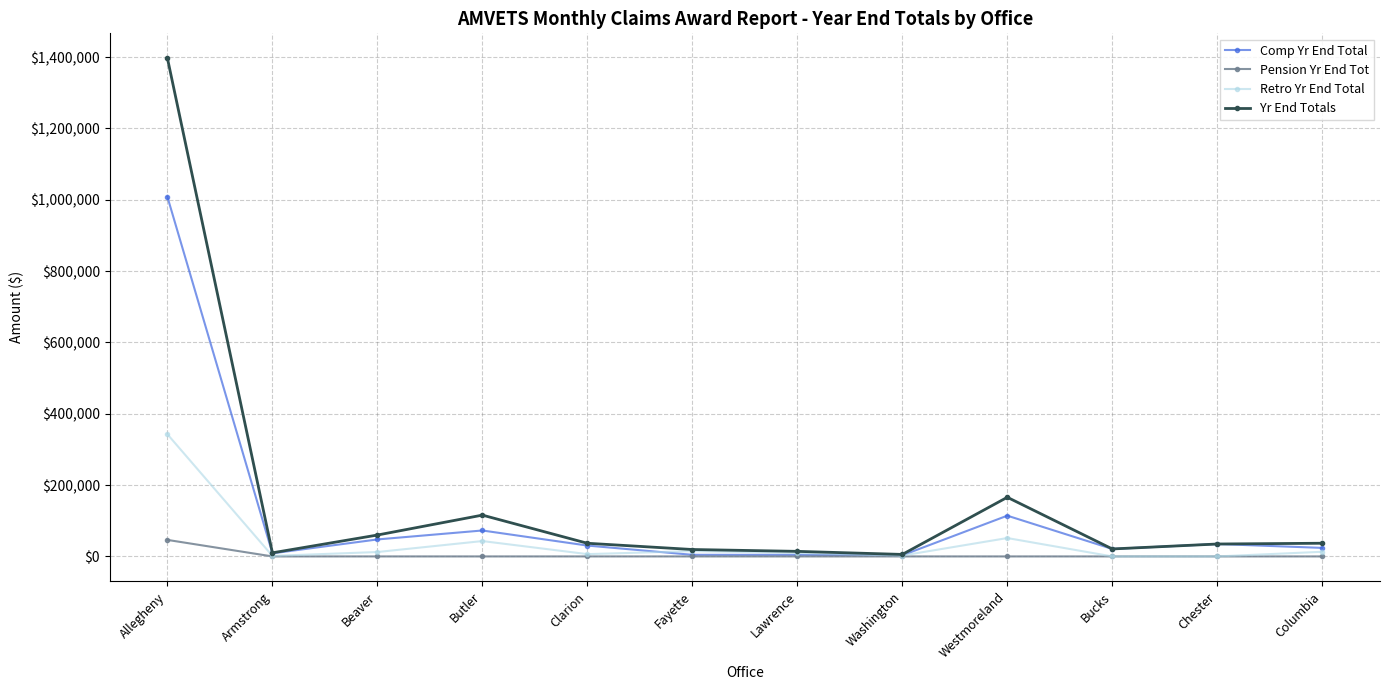

Which series has the largest range (max minus min)?

Yr End Totals